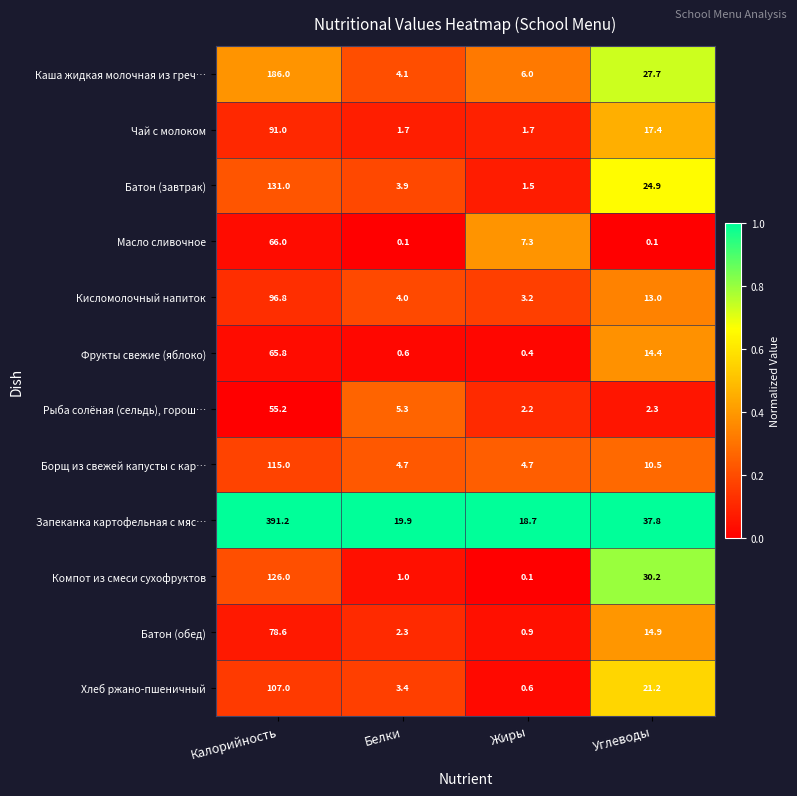

What is the greatest value displayed?

391.2